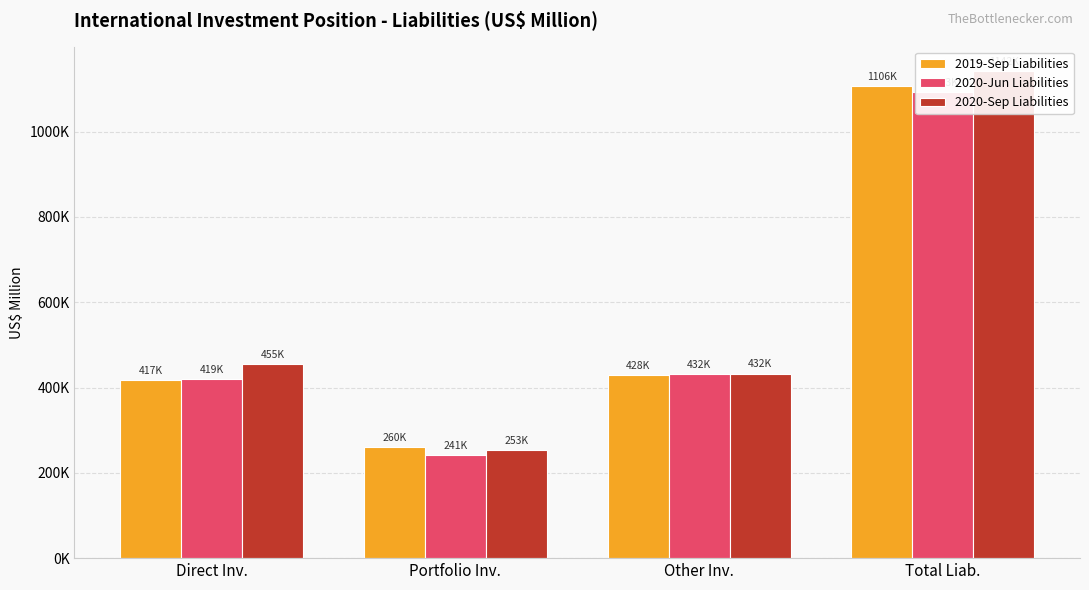

What is the maximum value shown in the chart?

1142095